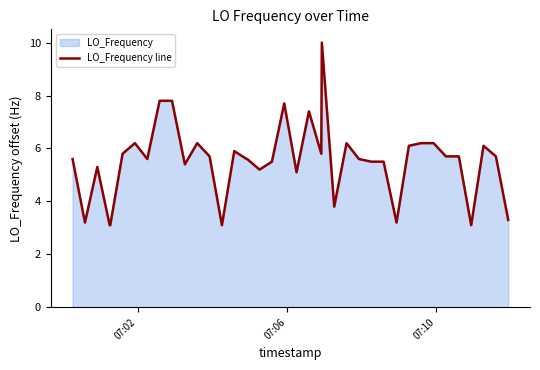

What is the greatest value displayed?

10.0